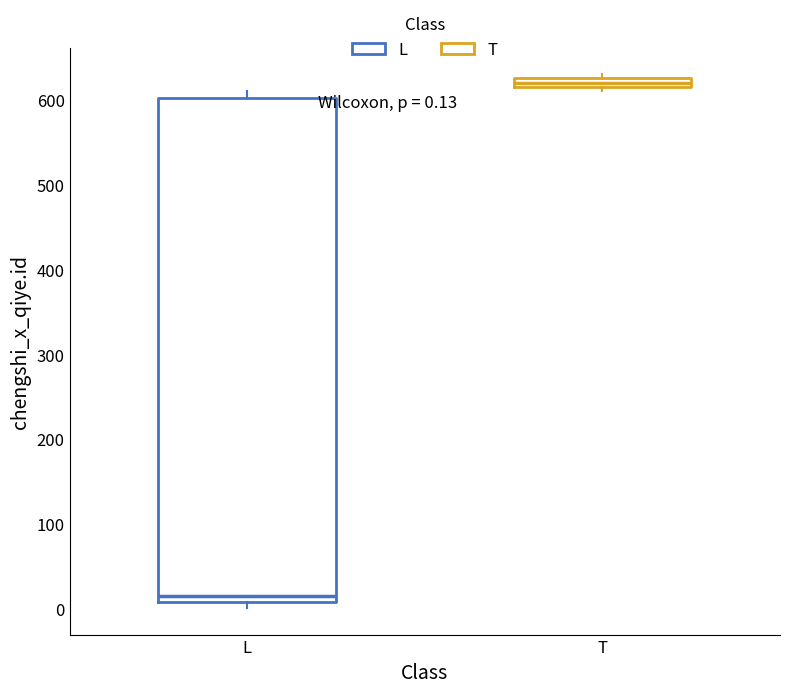

Comparing the boxes themselves (not the whiskers), which one is the tallest?

L